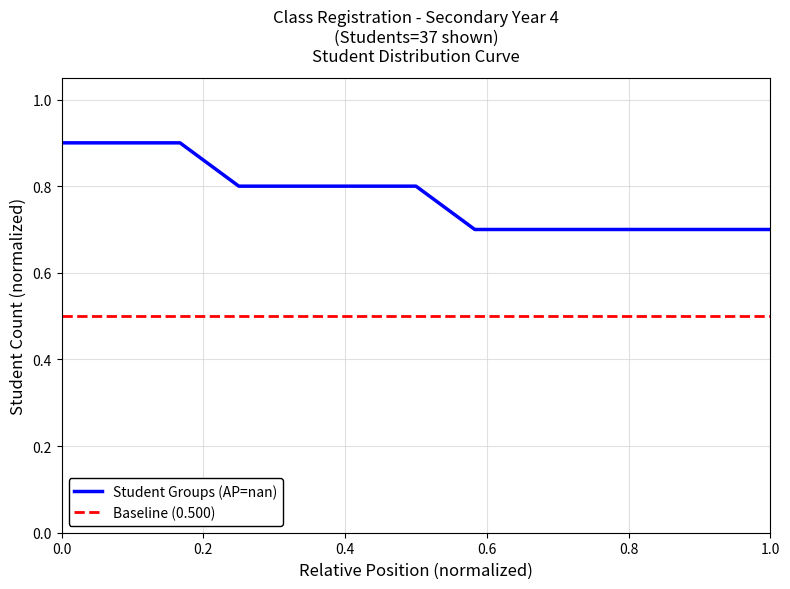

At how many categories does at least one series exceed 0?

13